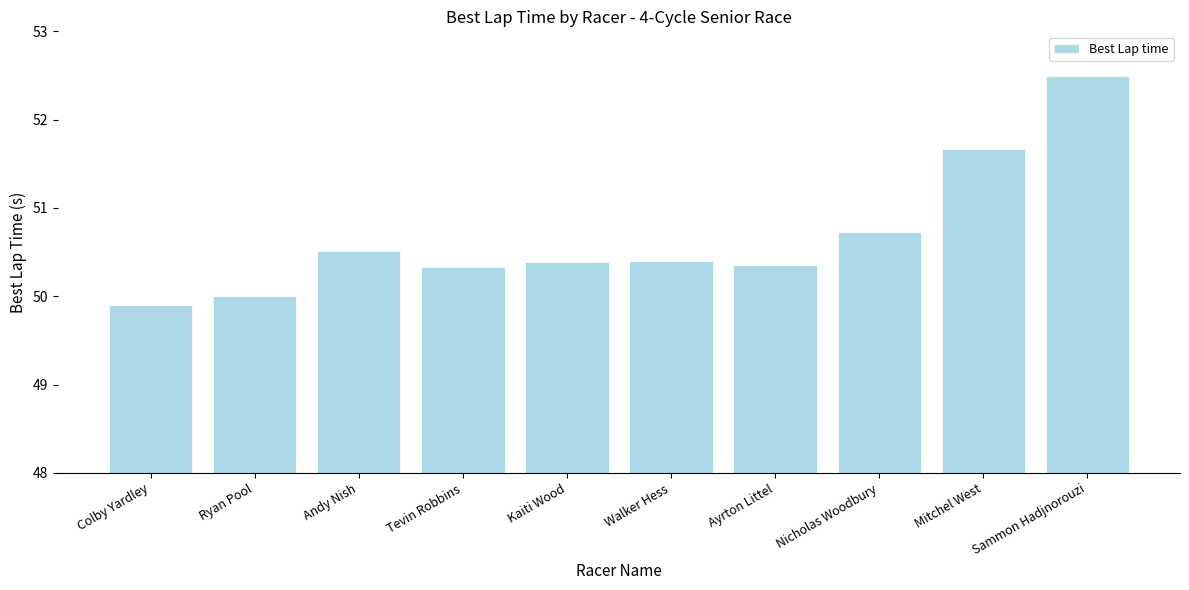

Read the value at Walker Hess.

50.4